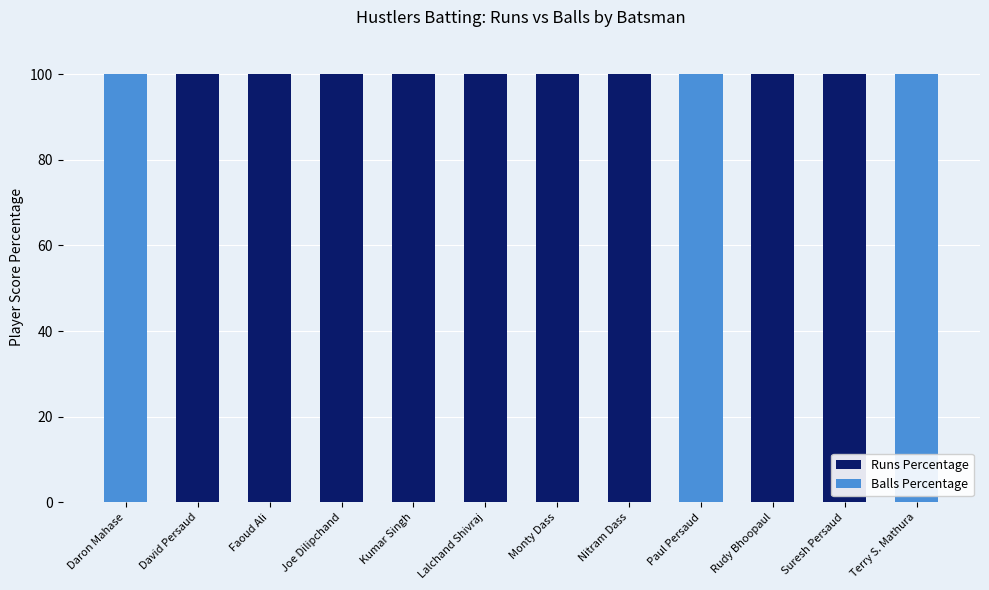

What is the highest value of the Runs Percentage series?

100